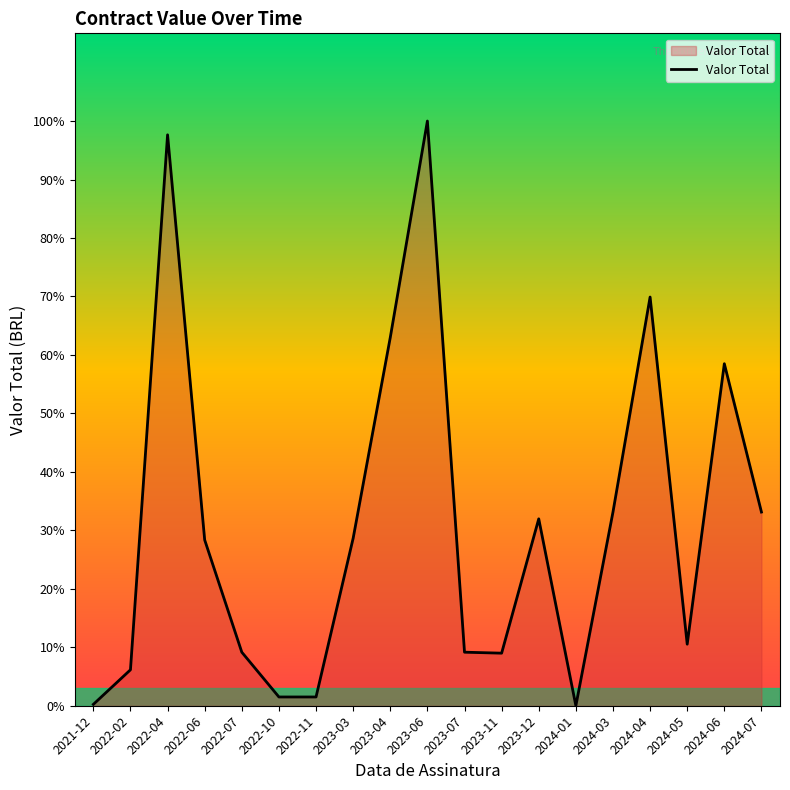

True or false: the data has more than 2 interior local peaks.

True